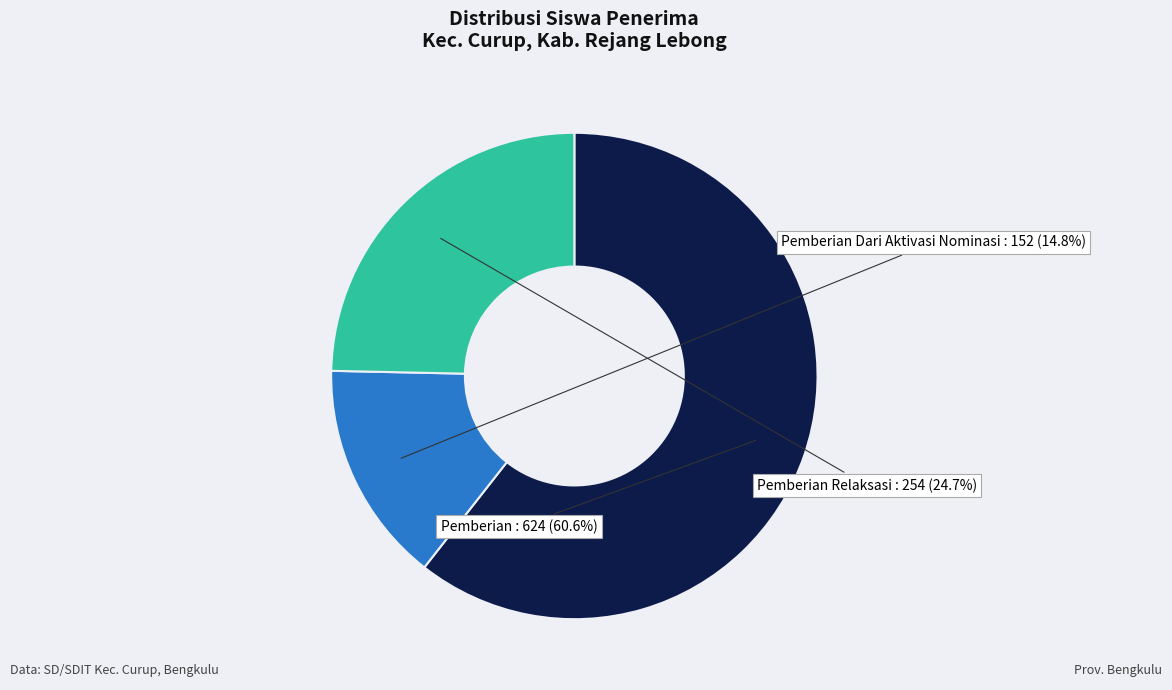

To the nearest percent, what is the difference between the largest and smallest slice percentages?

46%